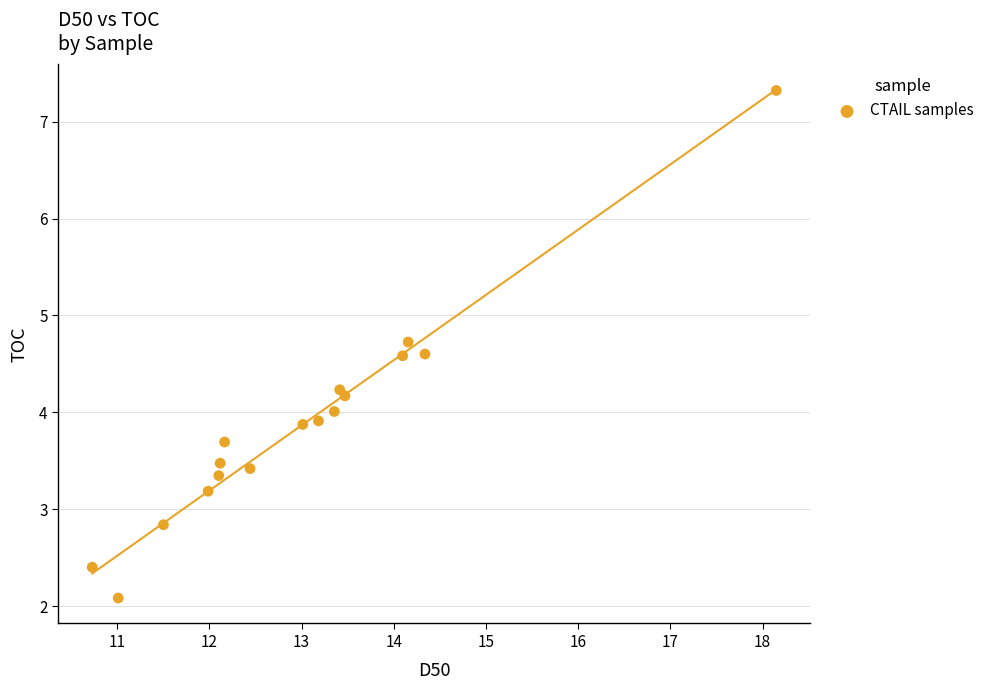

What is the range of X values (max minus min)?

7.4